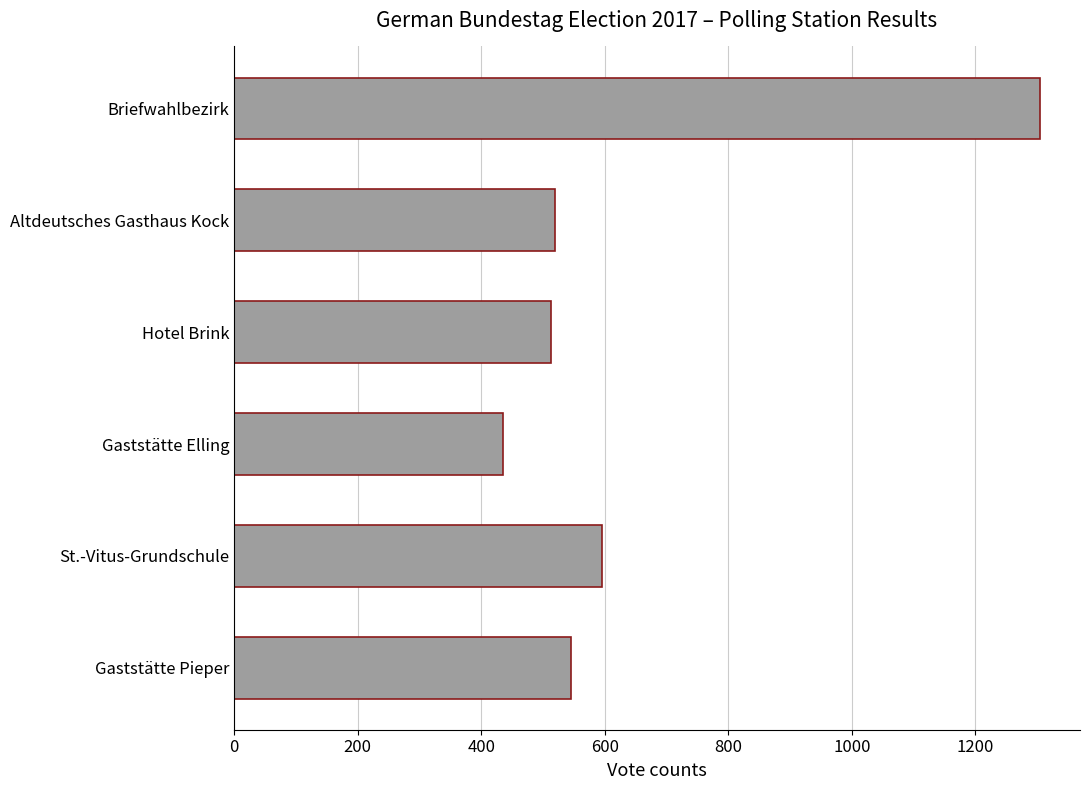

What is the average value?

652